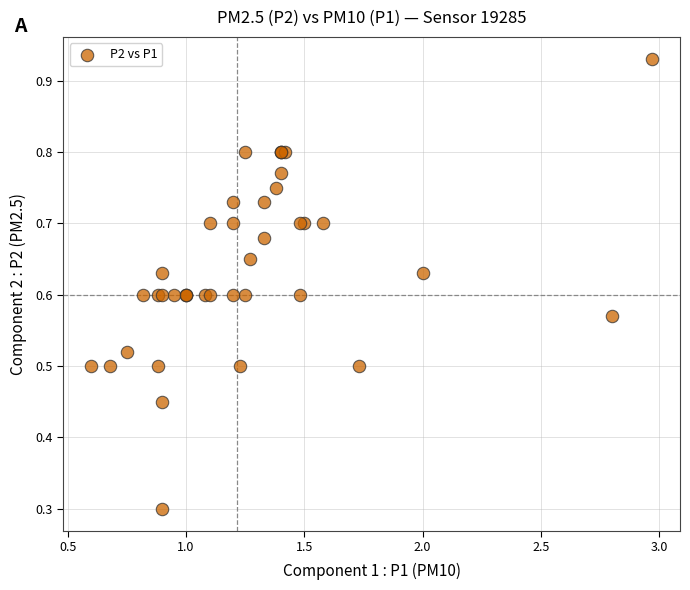

What Y value in the scatter plot is closest to 0?

0.3